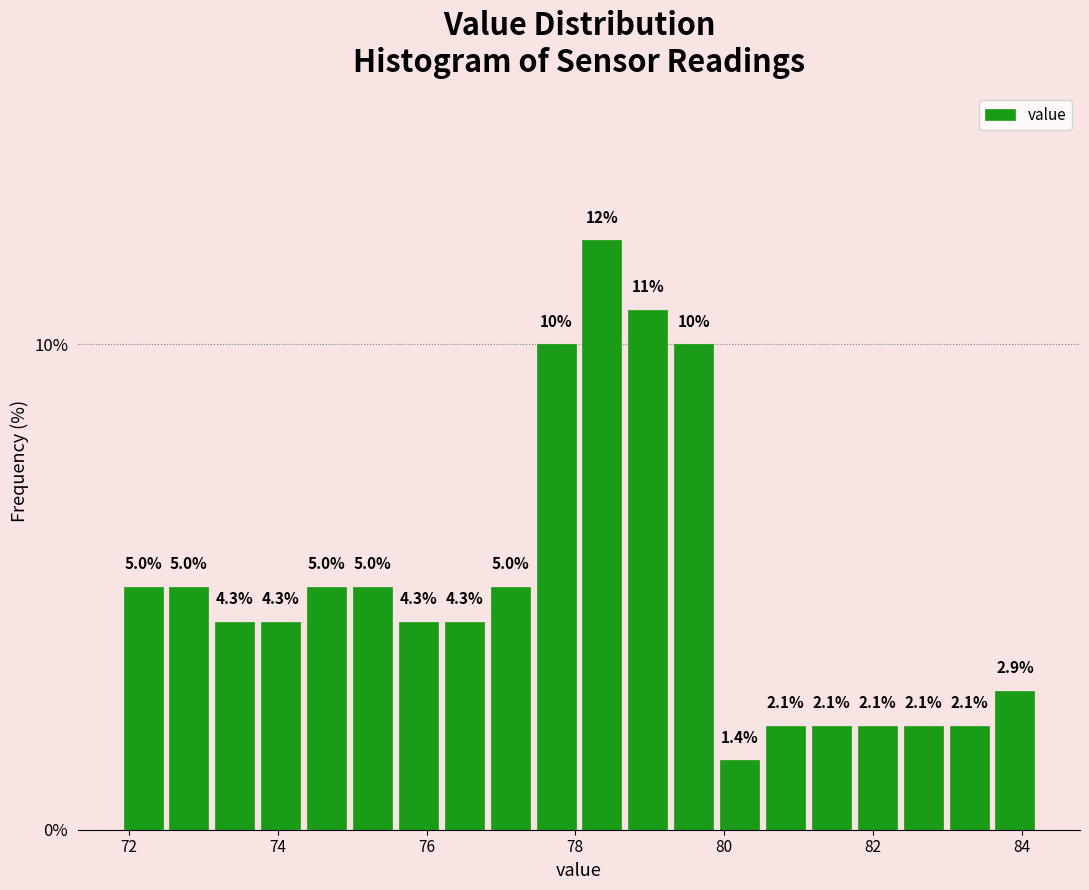

Read against the x-axis, roughly where is the centre of the tallest bar?

78.4